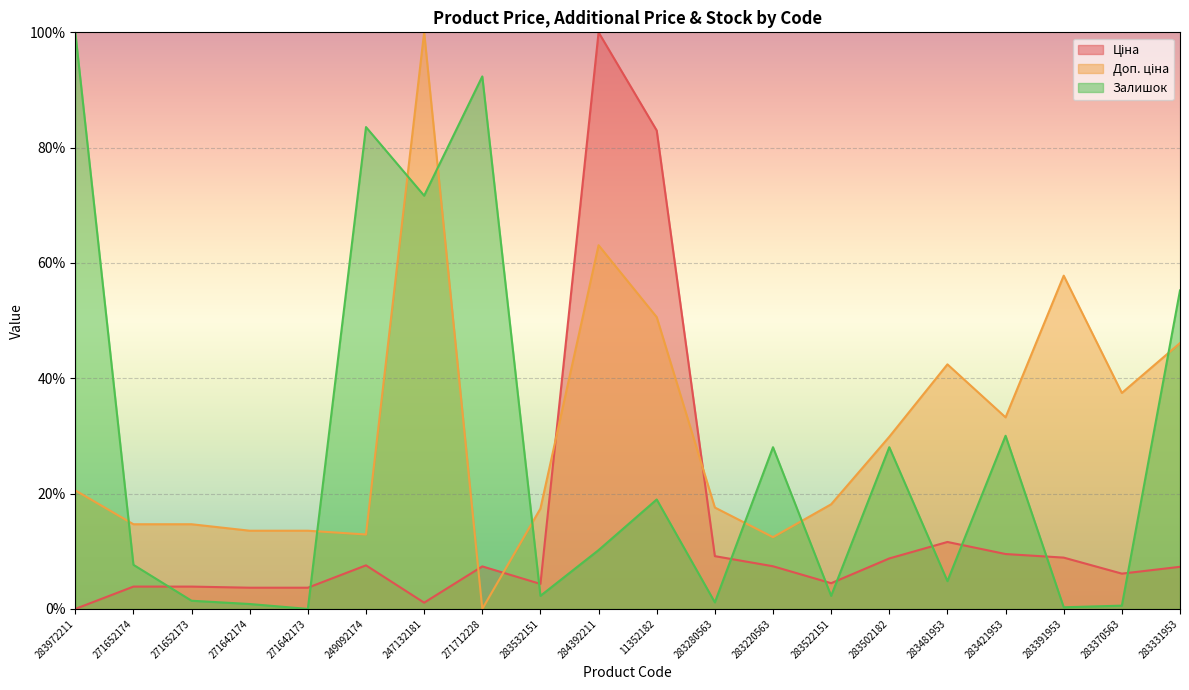

How many interior local valleys does the Ціна series have?

4